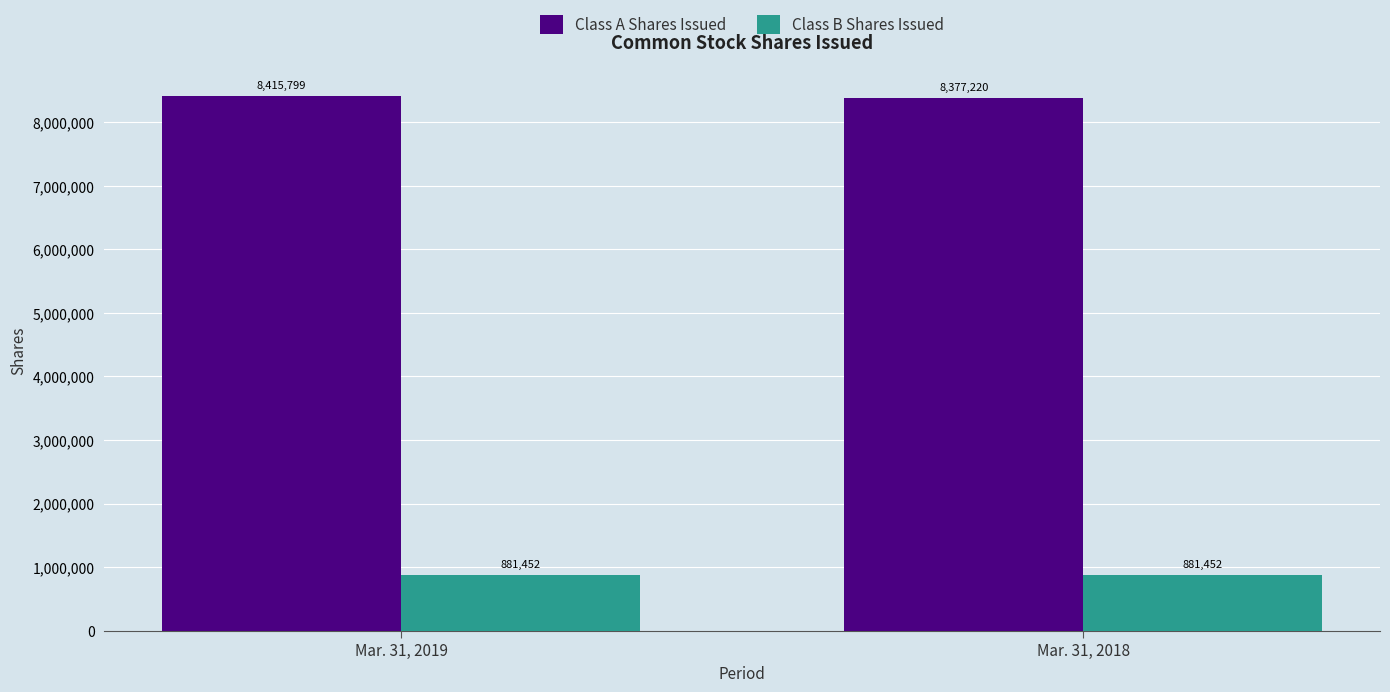

Which series has the largest total across all categories?

Class A Shares Issued